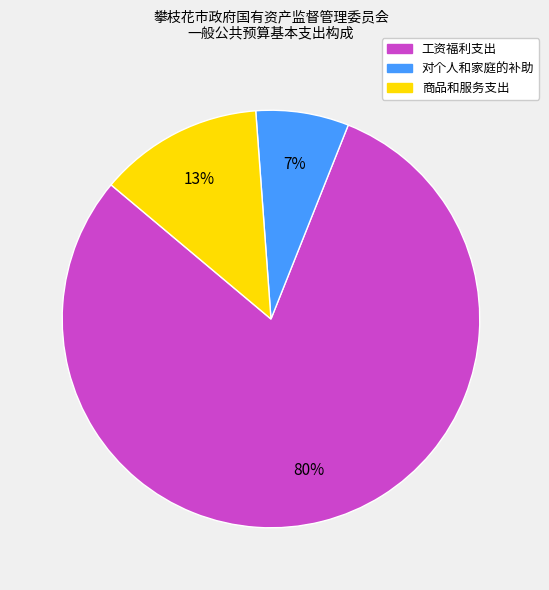

Is the sum of 对个人和家庭的补助 and 工资福利支出 greater than half?

Yes